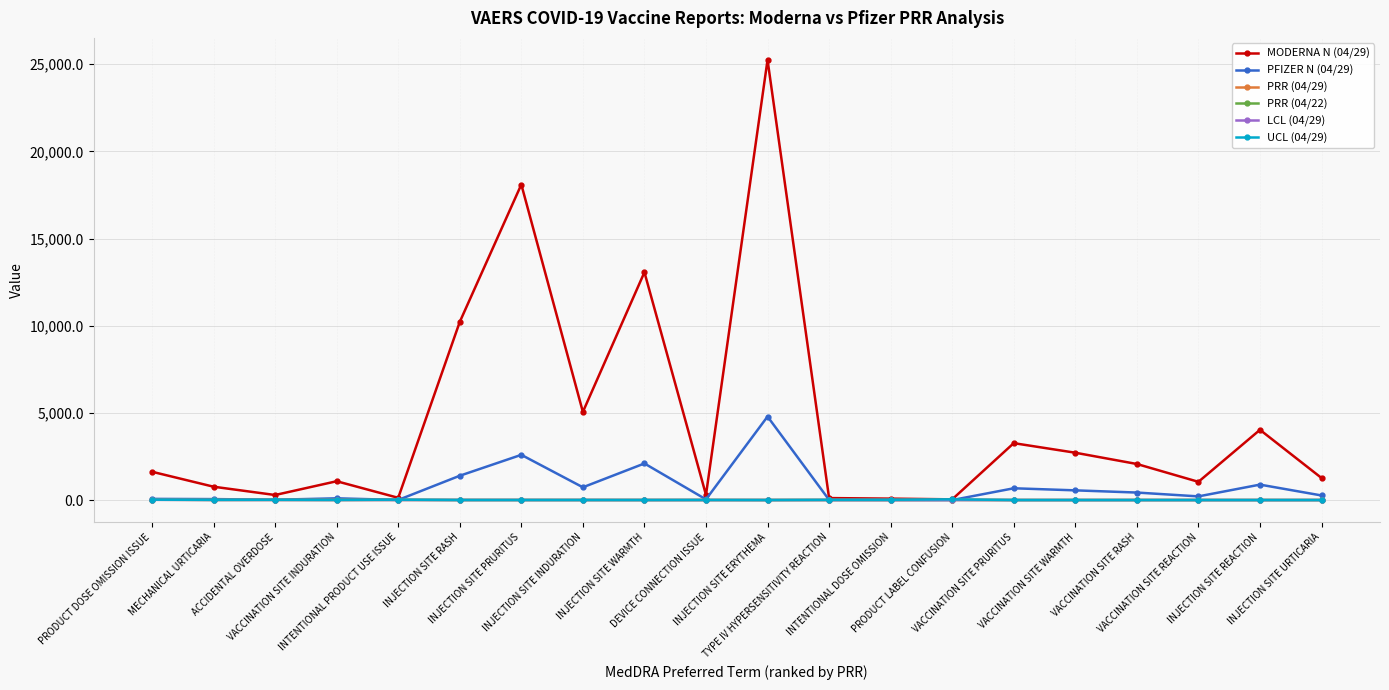

Which series has the largest range (max minus min)?

MODERNA N (04/29)